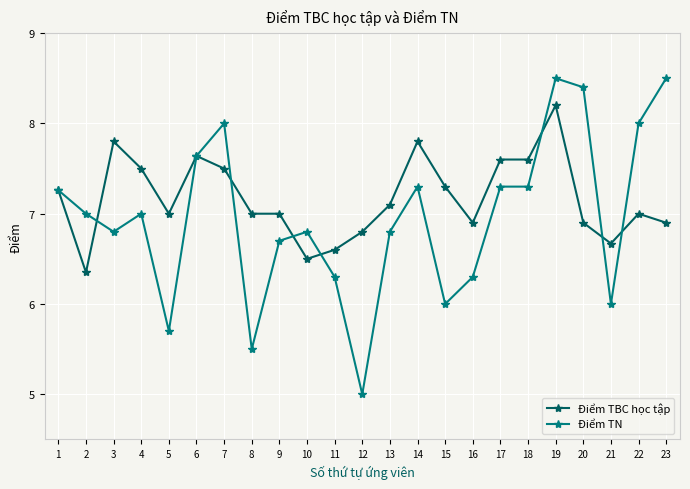

At 14, list the series in order from largest to smallest.

Điểm TBC học tập, Điểm TN